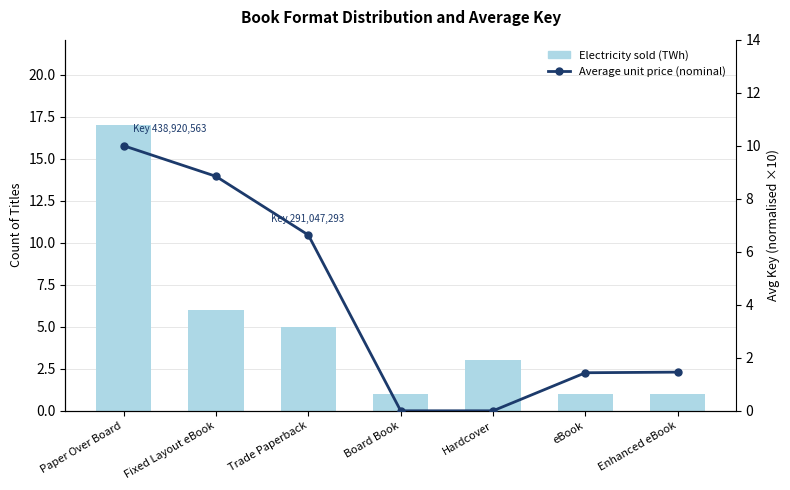

What is the label of the 2nd bar from the left?

Fixed Layout eBook